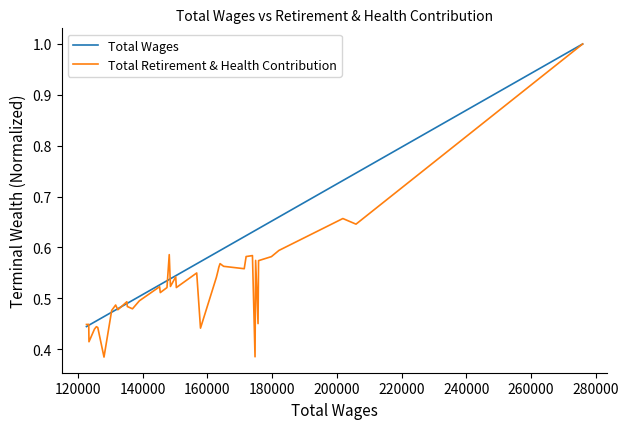

What is the value of the Total Retirement & Health Contribution point at the 15th from the left?

0.6